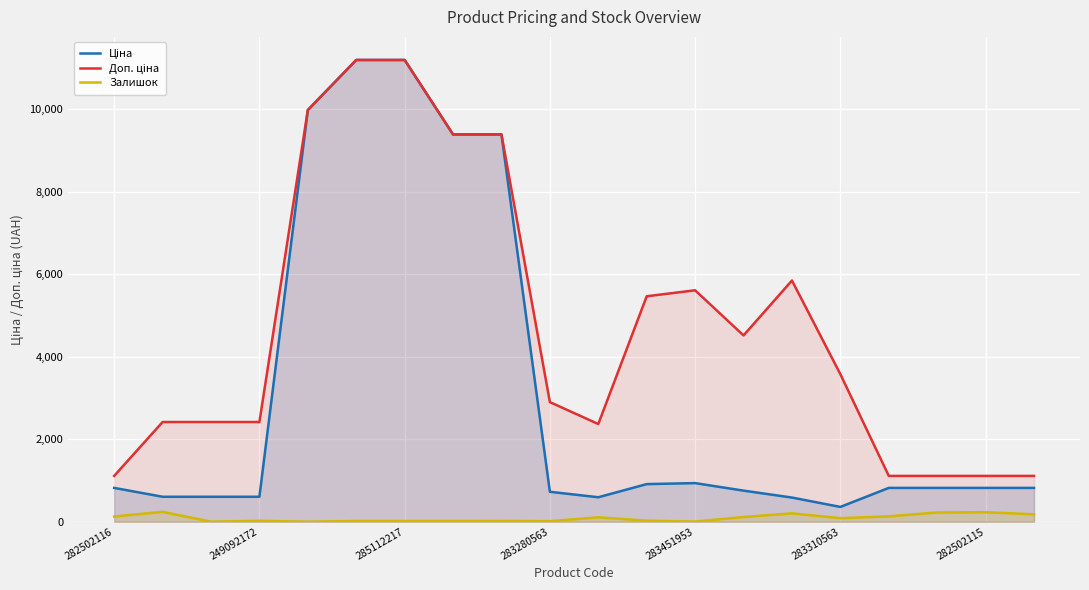

True or false: Ціна has a value of 818.5 at 16.

True